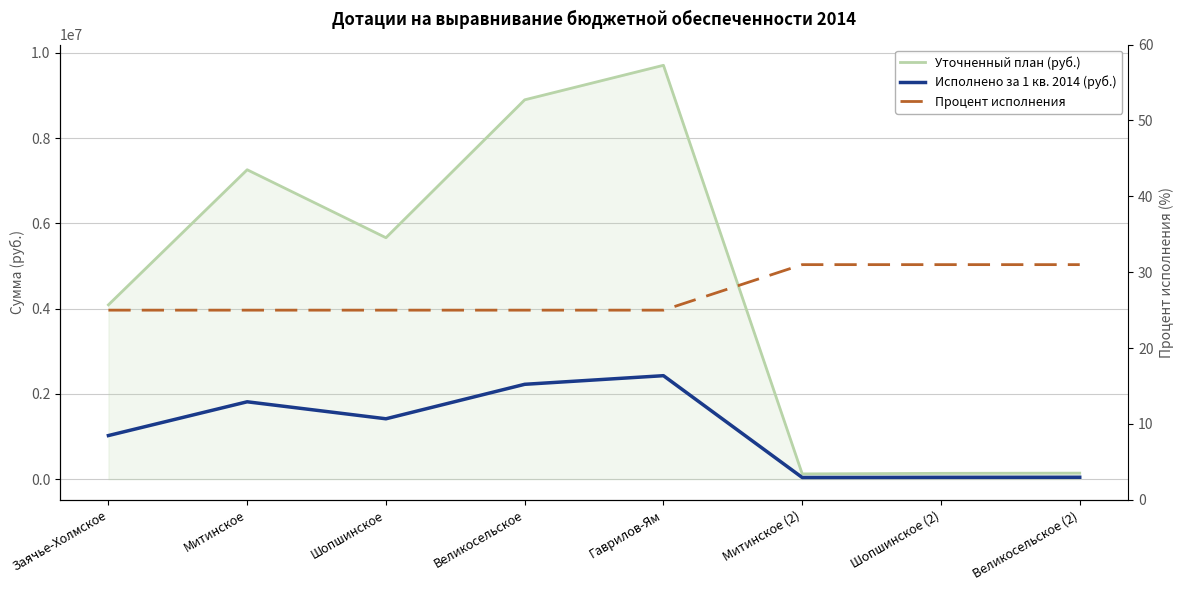

What is the average value of the Исполнено за 1 кв. 2014 (руб.) series?

1129000